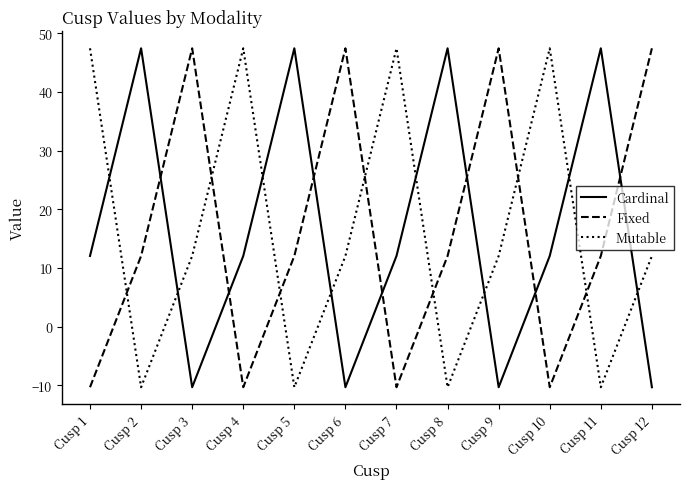

Reading right to left, extract all data points from this chart.

Cardinal: -10.3	47.4	12.0	-10.3	47.4	12.0	-10.3	47.4	12.0	-10.3	47.4	12.0
Fixed: 47.4	12.0	-10.3	47.4	12.0	-10.3	47.4	12.0	-10.3	47.4	12.0	-10.3
Mutable: 12.0	-10.3	47.4	12.0	-10.3	47.4	12.0	-10.3	47.4	12.0	-10.3	47.4